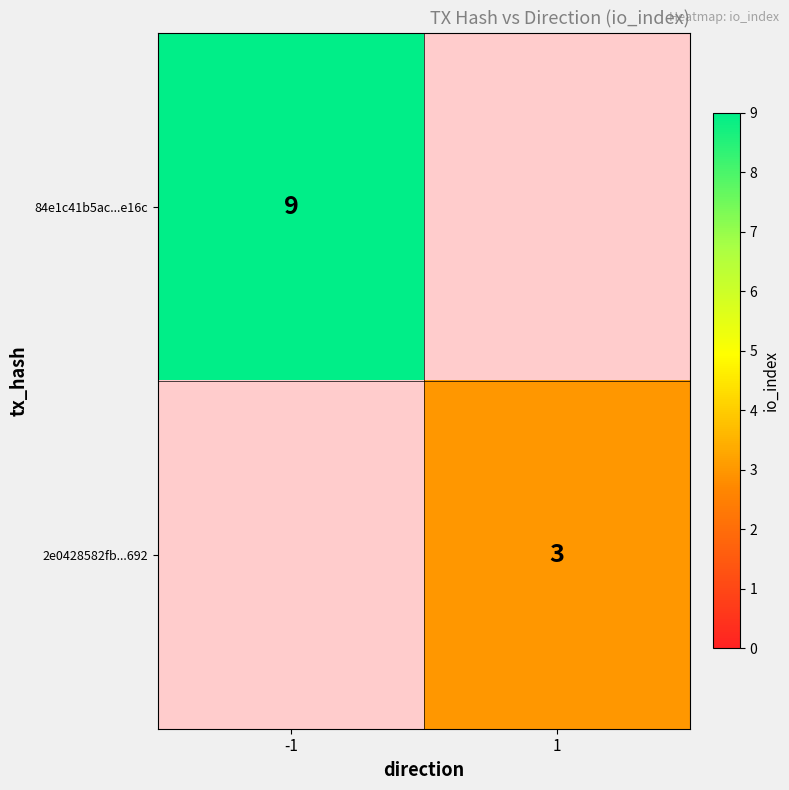

The value of 2e0428582fb...692 at 1 is 5. True or false?

False